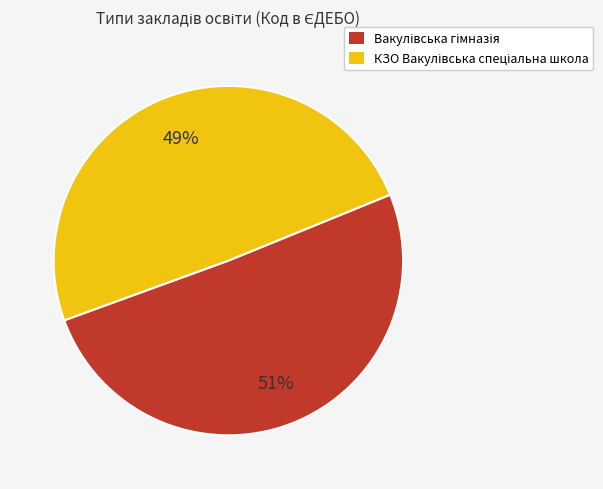

To the nearest percent, what is the average slice percentage?

50%